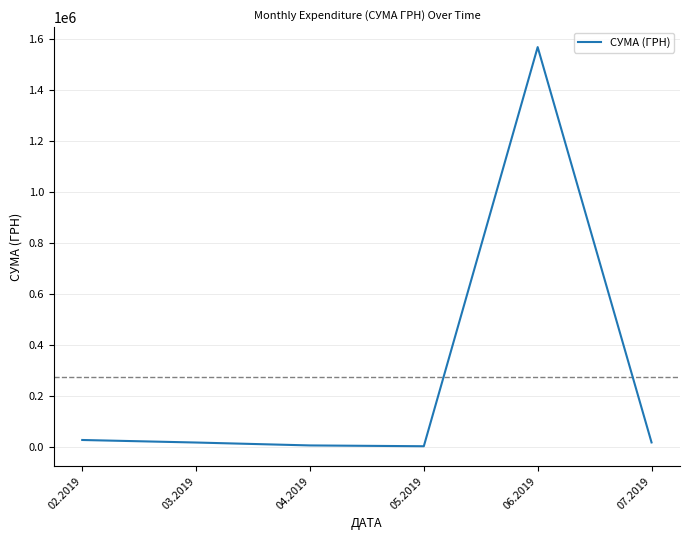

What is the greatest value displayed?

1568189.9